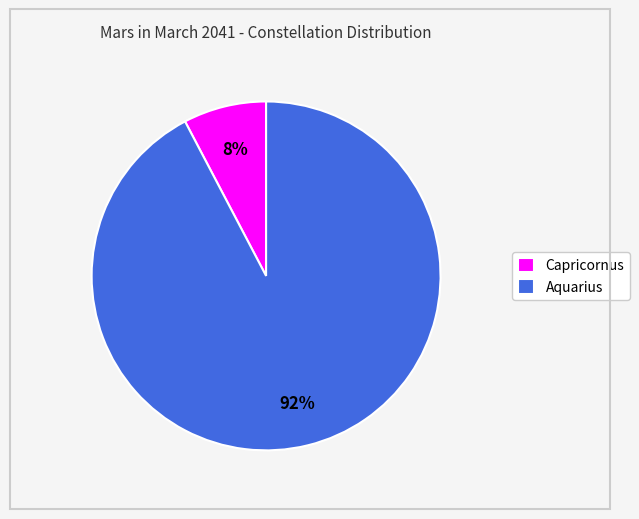

What is the largest slice in the pie chart?

Aquarius